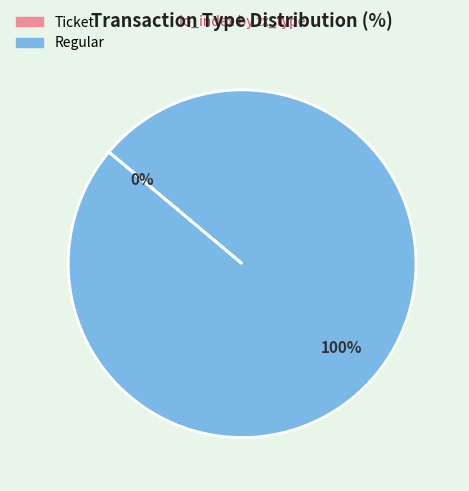

True or false: Regular accounts for 100% of the total.

True